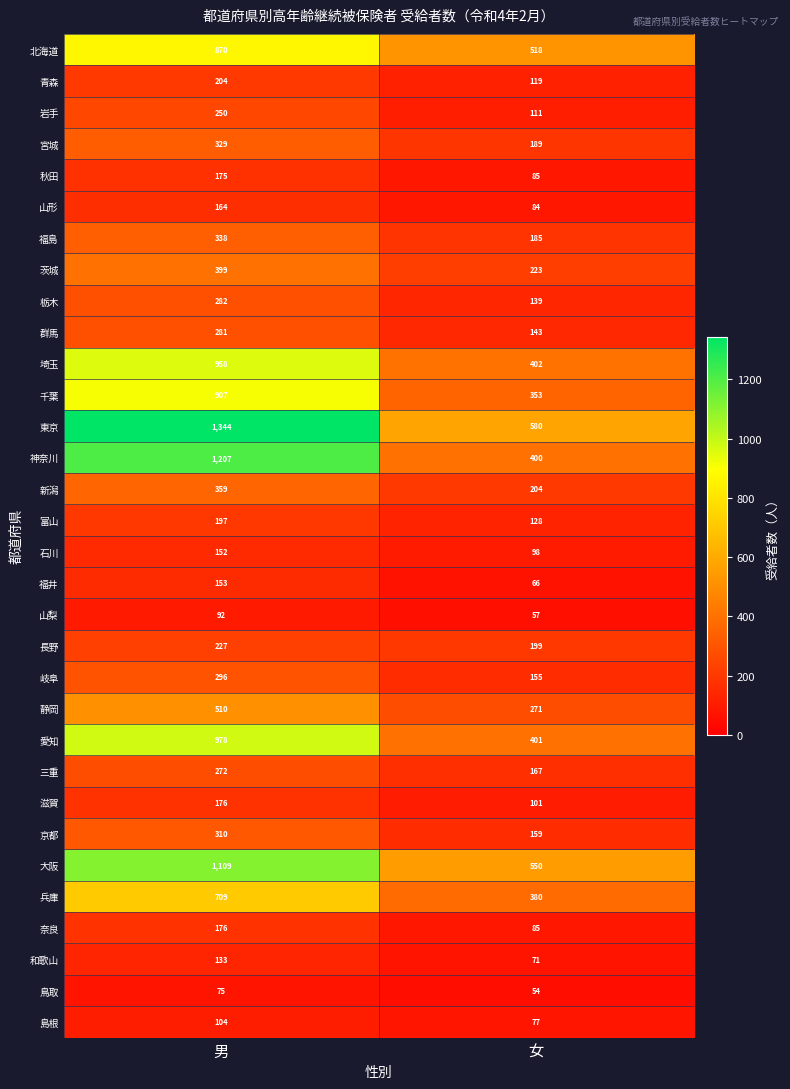

What is the difference between the 京都 values at 女 and 男?

151